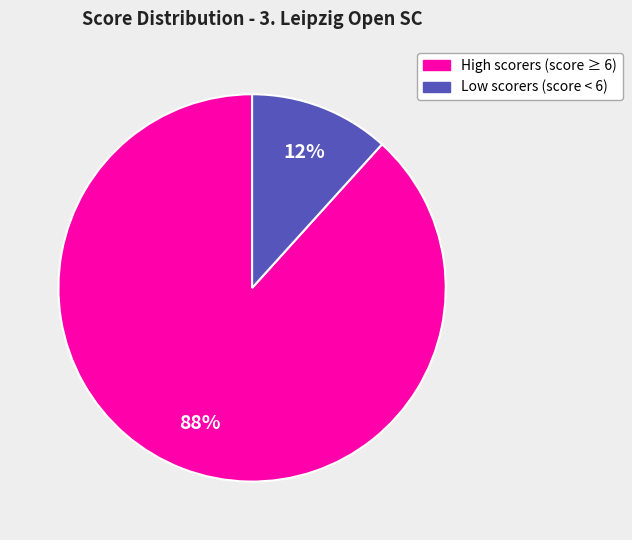

Is there any slice that represents more than half of the pie?

Yes